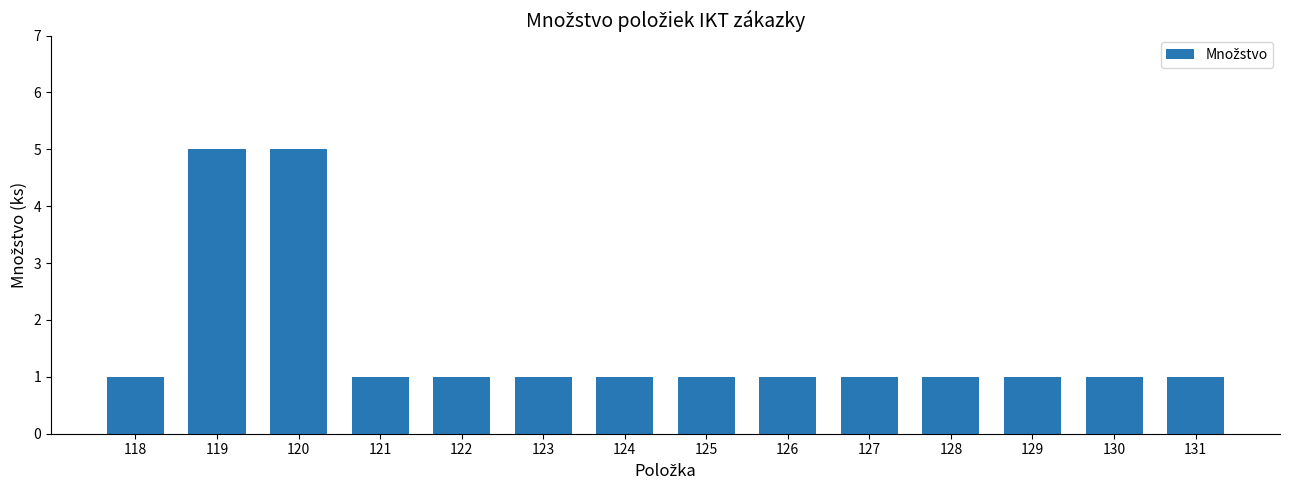

What is the sum of all values?

22